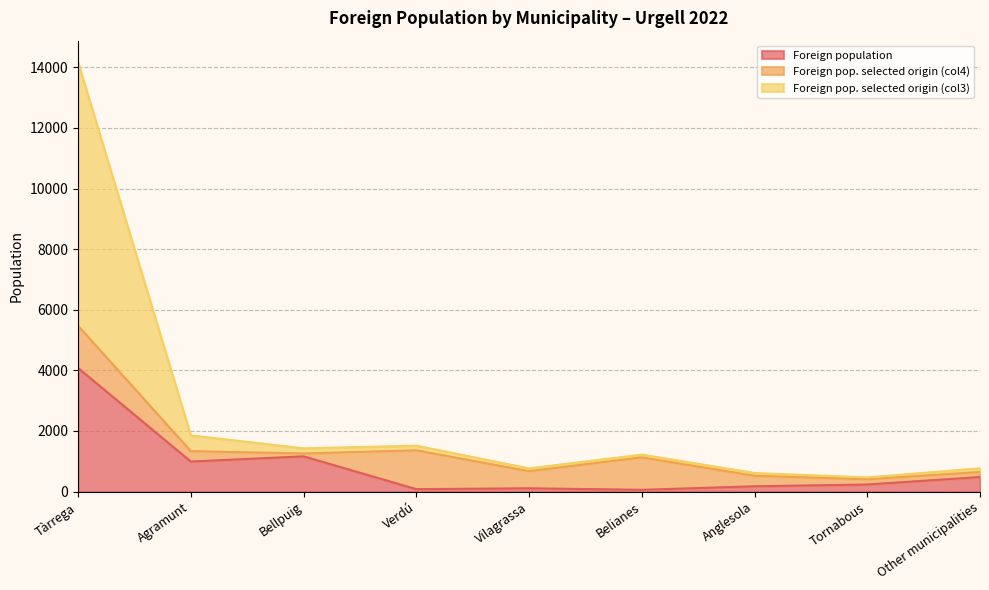

What position from the left is Tàrrega?

1